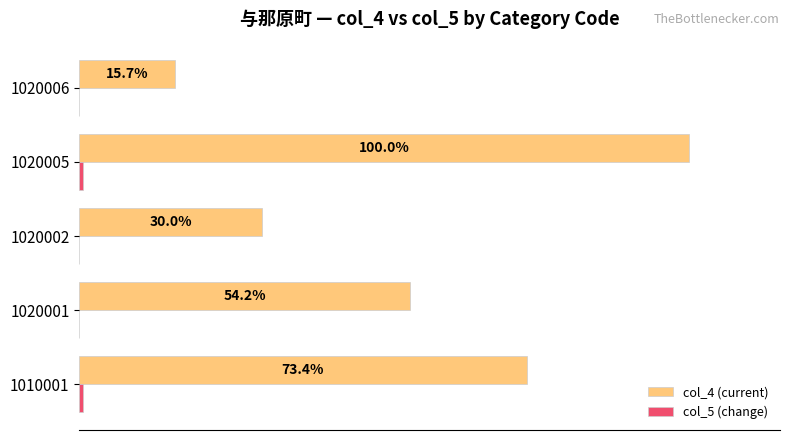

Between 1010001 and 1020006, which series saw the biggest shift?

col_4 (current)